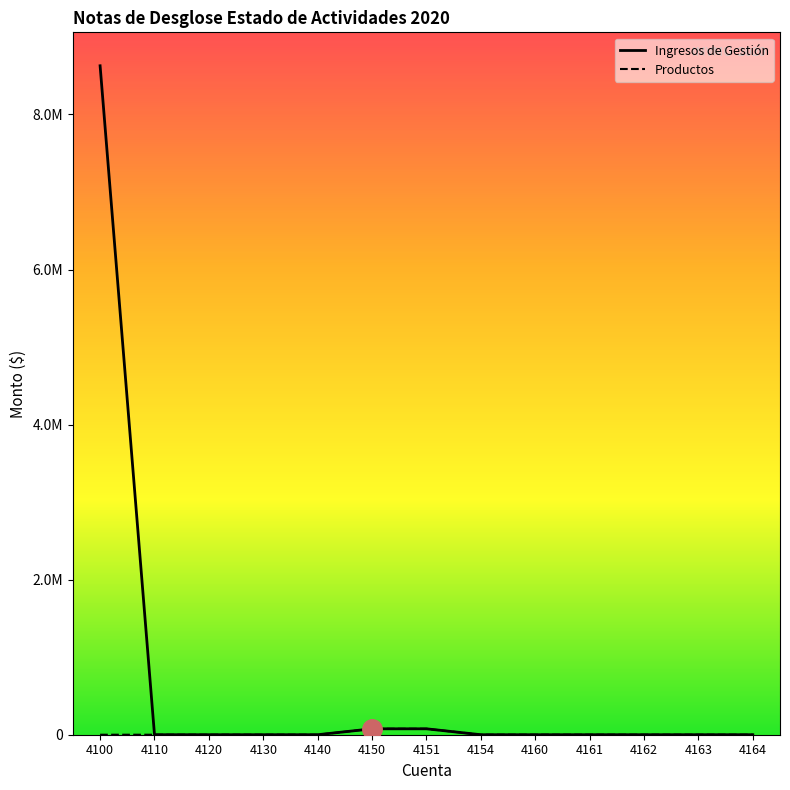

What is the total value across all series at 4100?

8627926.8